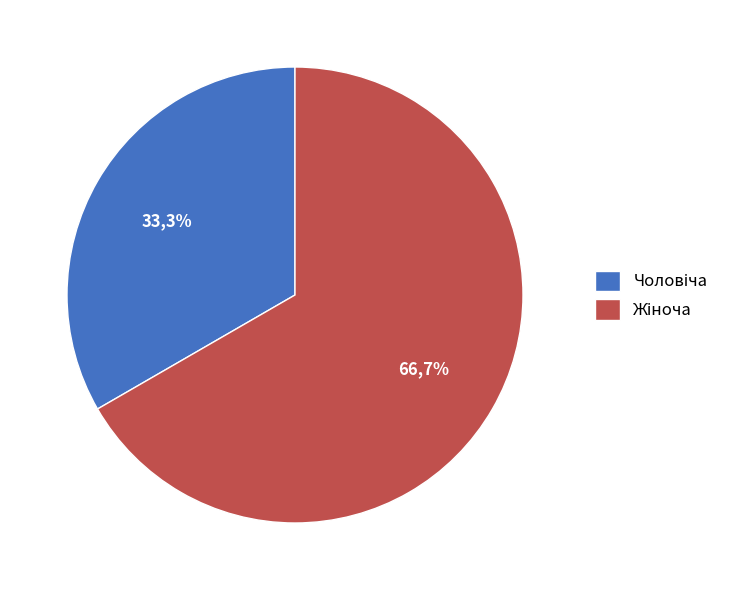

Is the sum of Жіноча and Чоловіча greater than half?

Yes